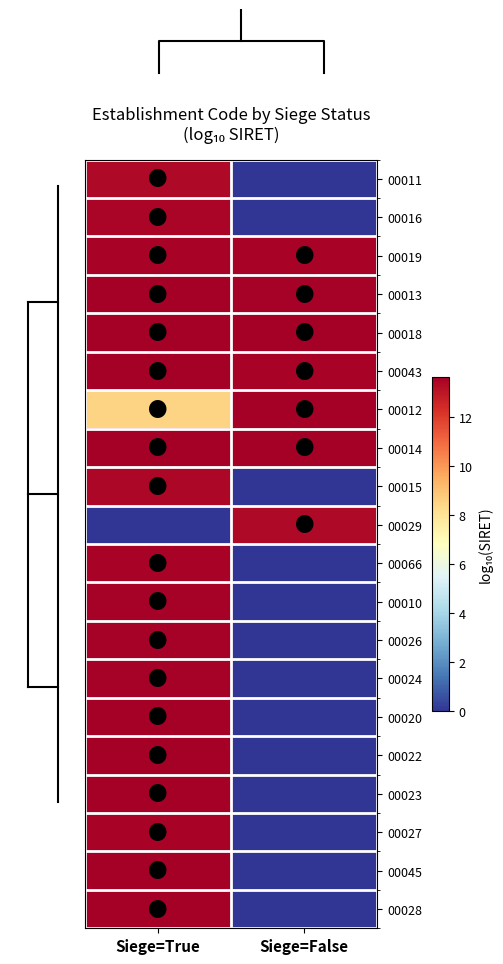

The value of 00013 at Siege=False is 13.5. True or false?

True